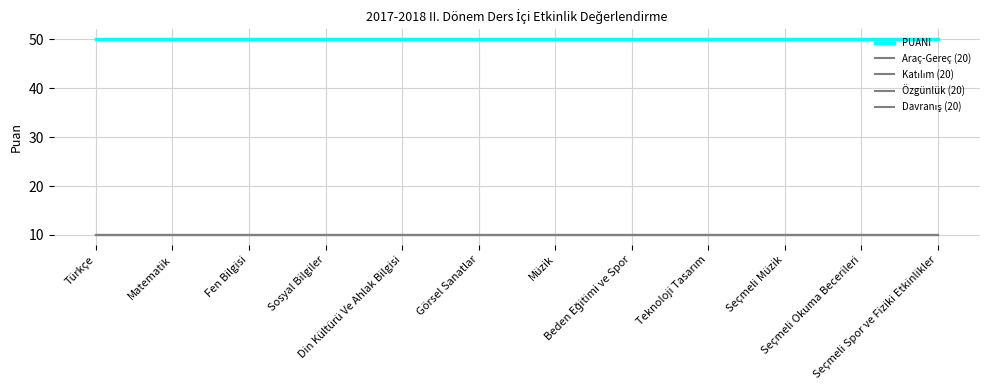

Which category has the highest value across all series?

Türkçe